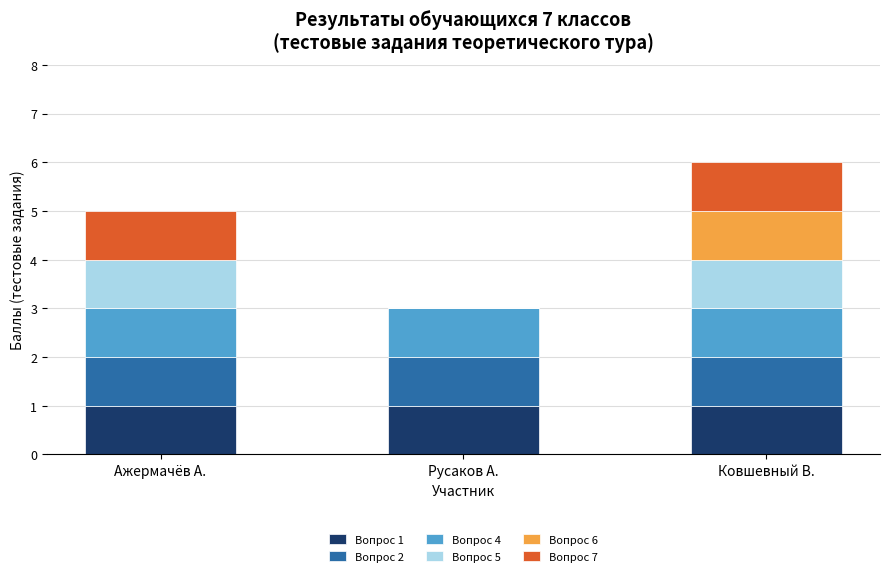

Are the bars horizontal?

No